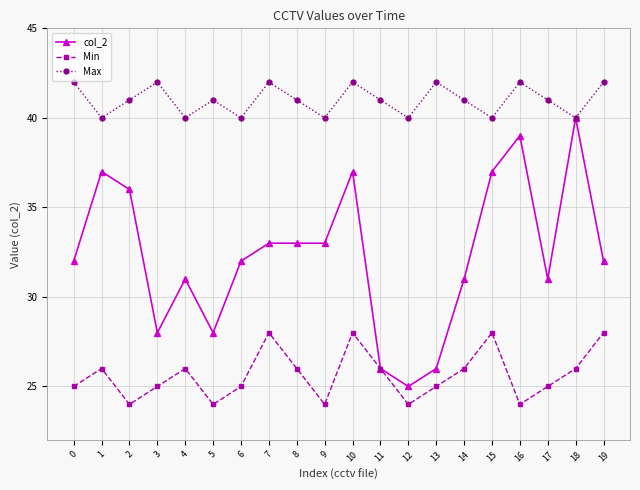

What is the spread (max minus min) of values at 7?

14